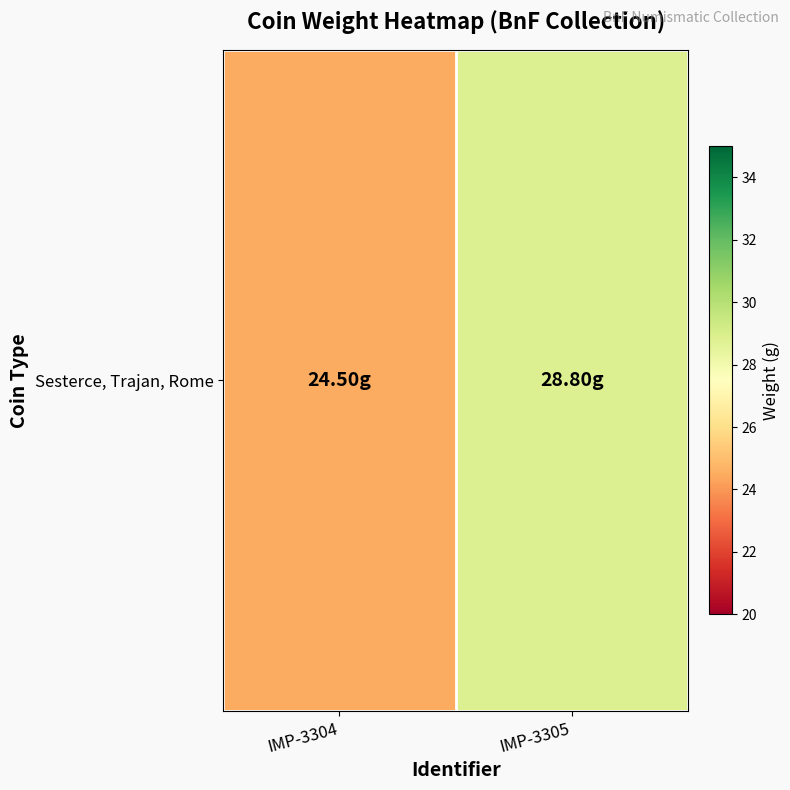

Read the value at IMP-3305.

28.8